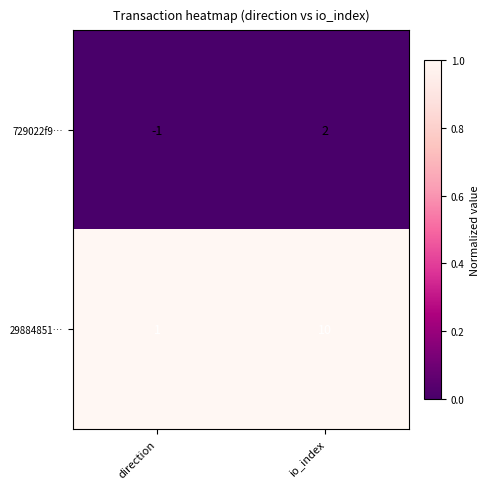

Where is 729022f9… nearest to the value 0?

direction